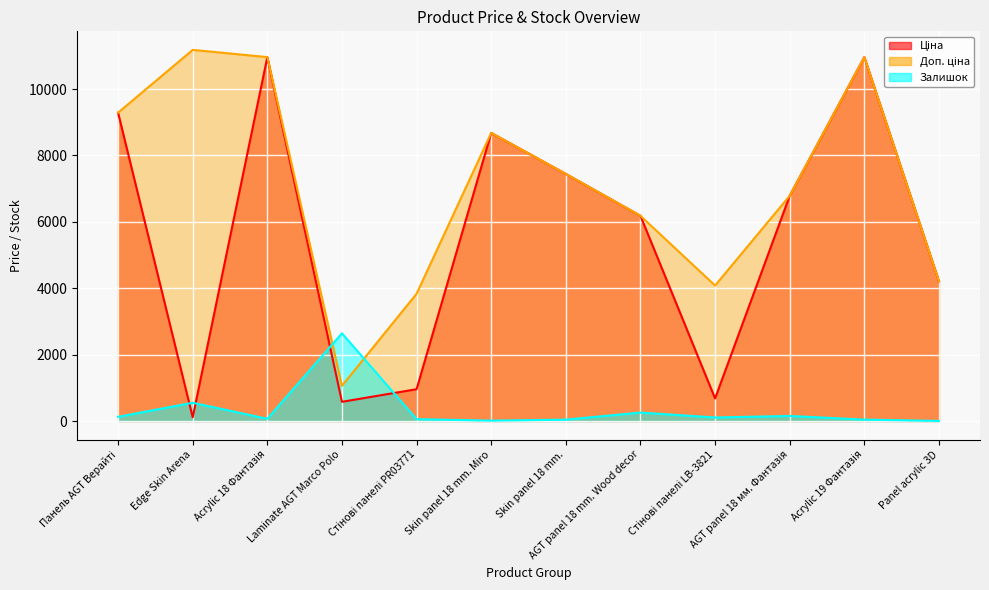

True or false: Ціна and Доп. ціна cross at least once.

False